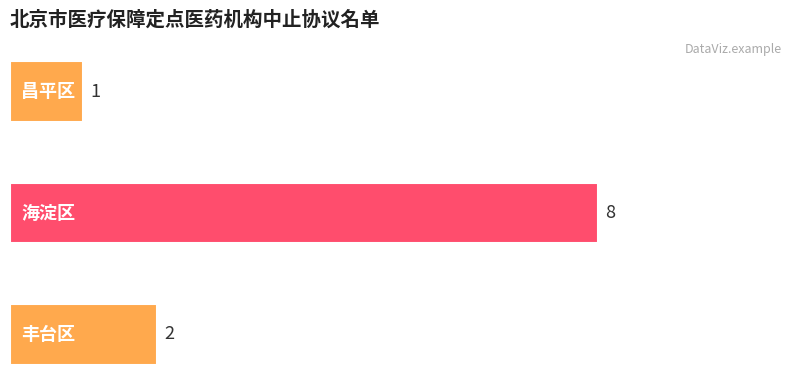

How many series are shown in this chart?

1